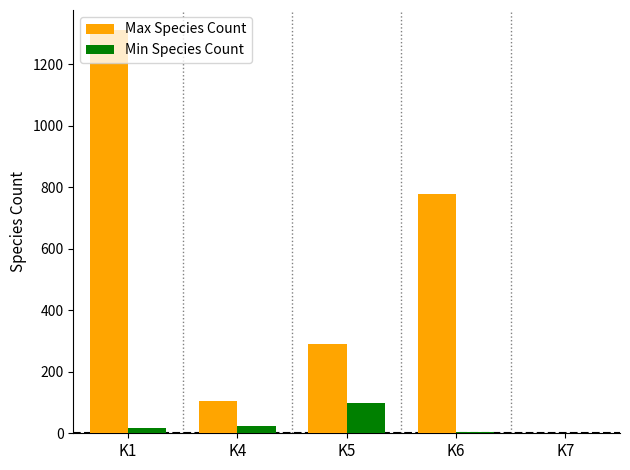

What is the highest value of the Max Species Count series?

1311